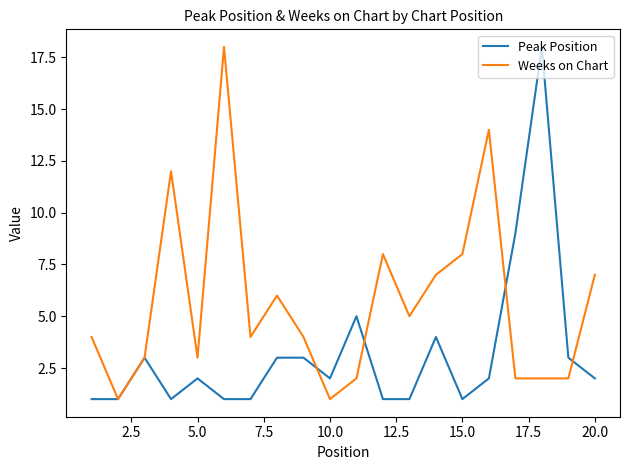

Which series has the largest total across all categories?

Weeks on Chart